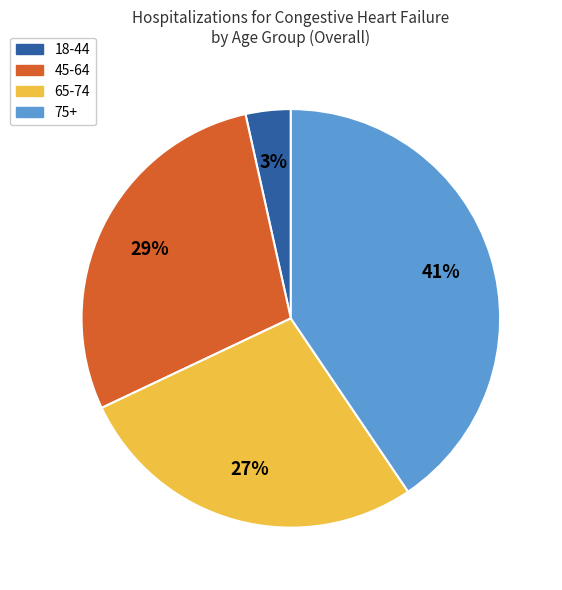

Is the sum of 75+ and 18-44 greater than half?

No